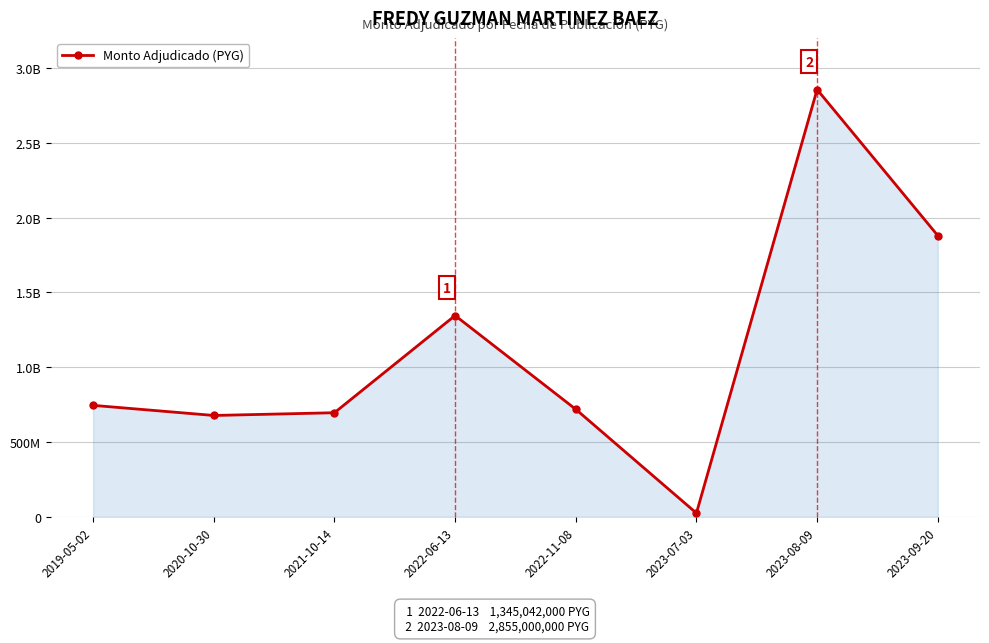

Does the chart have visible grid lines?

Yes